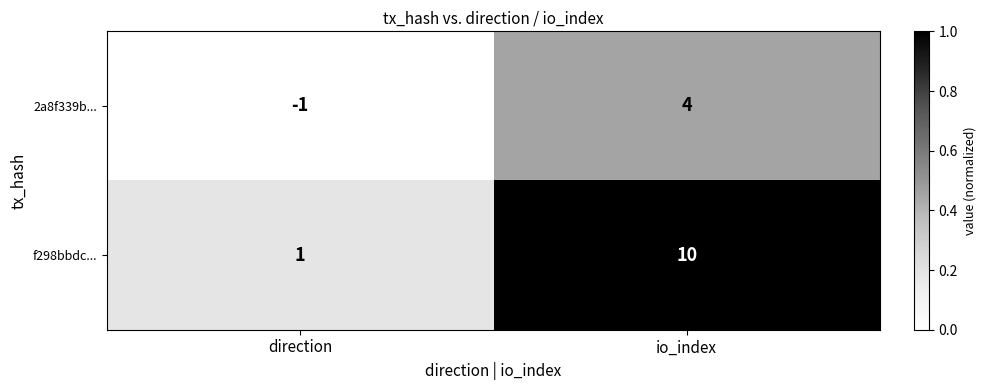

Which series has the largest range (max minus min)?

f298bbdc...